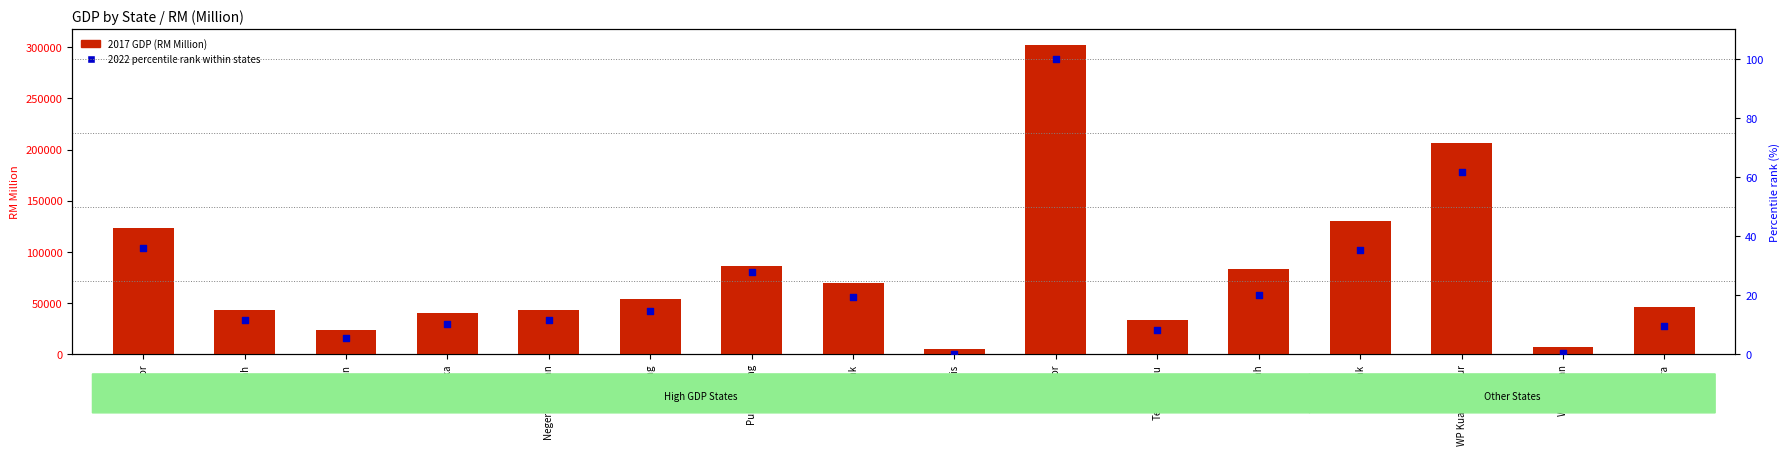

Which series has the widest spread of Y values?

2017 GDP (RM Million)